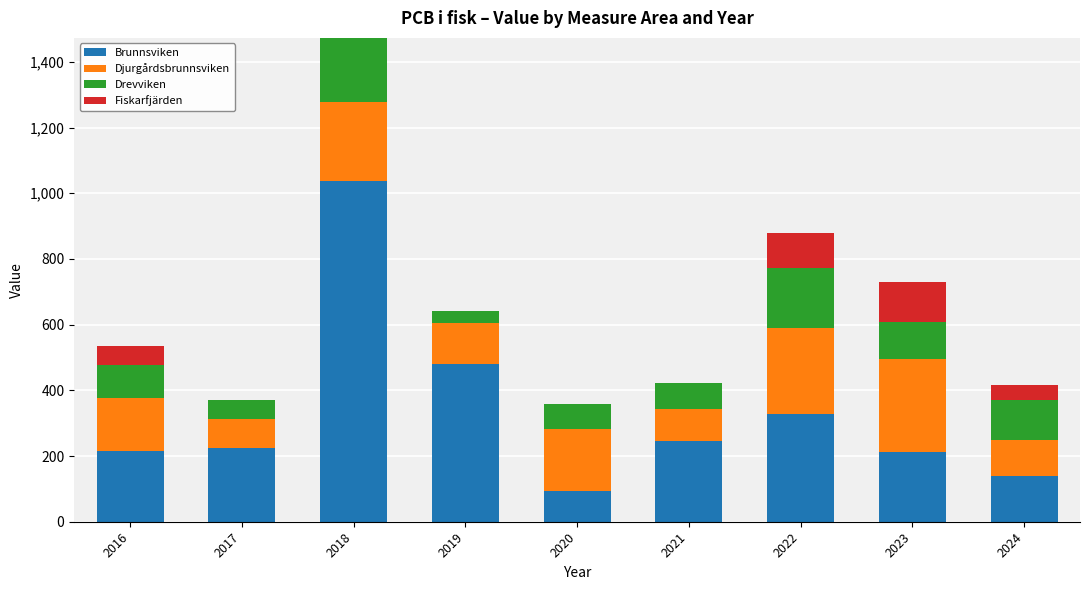

The Brunnsviken series shows 303.3 at 2016. True or false?

False